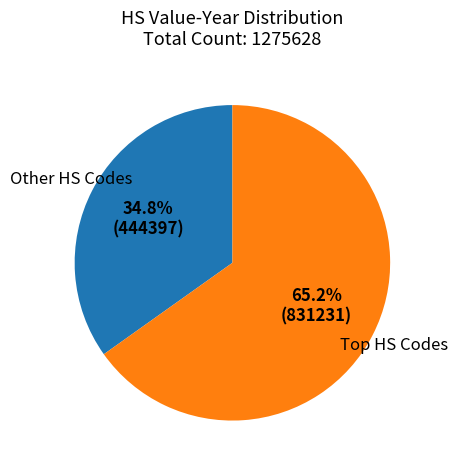

Does any single category account for the majority?

Yes